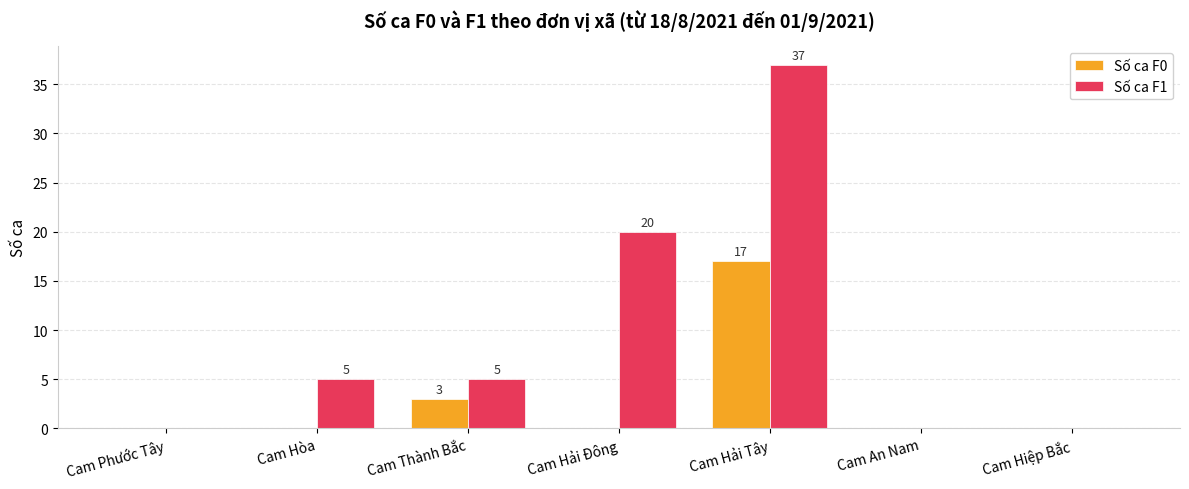

Where is Số ca F0 nearest to the value 8?

Cam Thành Bắc